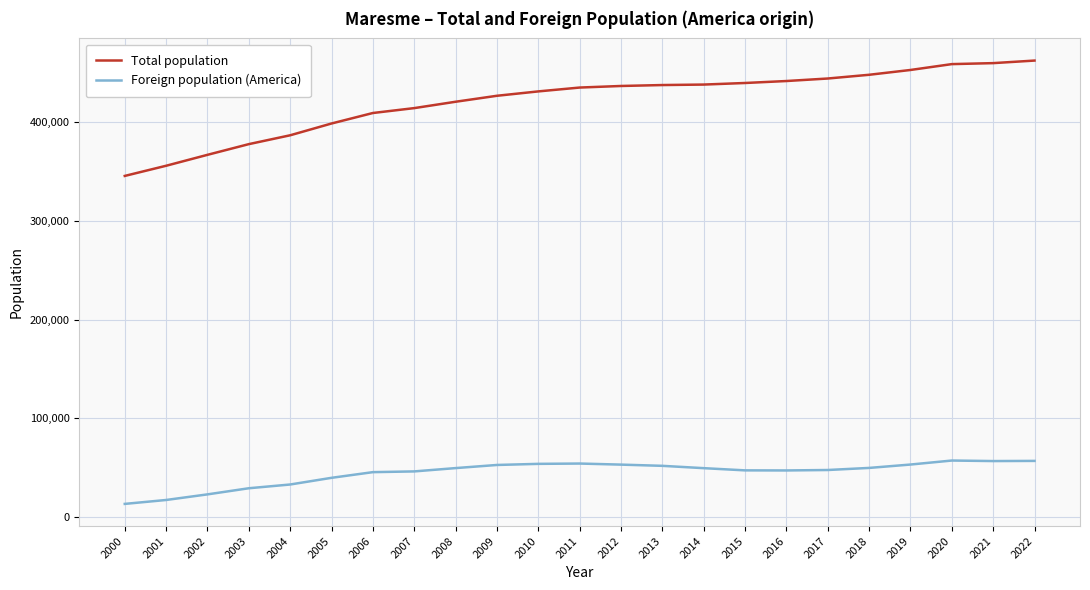

How many series are shown in this chart?

2